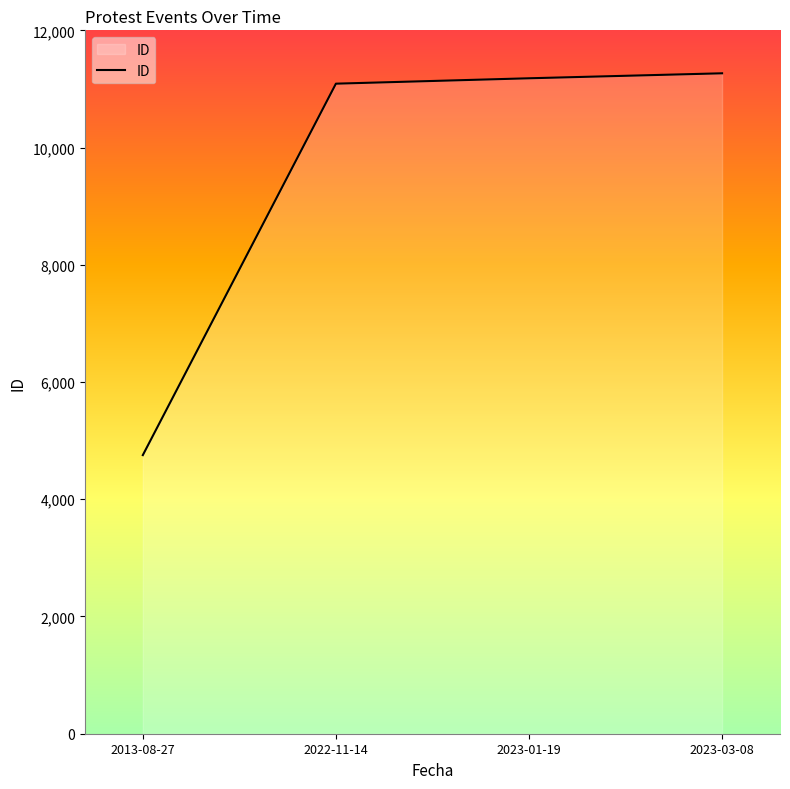

Between 2013-08-27 and 2023-03-08, which is larger?

2023-03-08